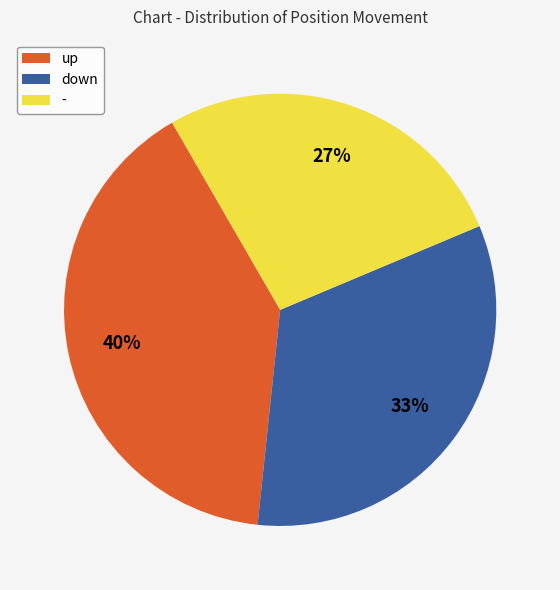

To the nearest percent, what is the average slice percentage?

33%